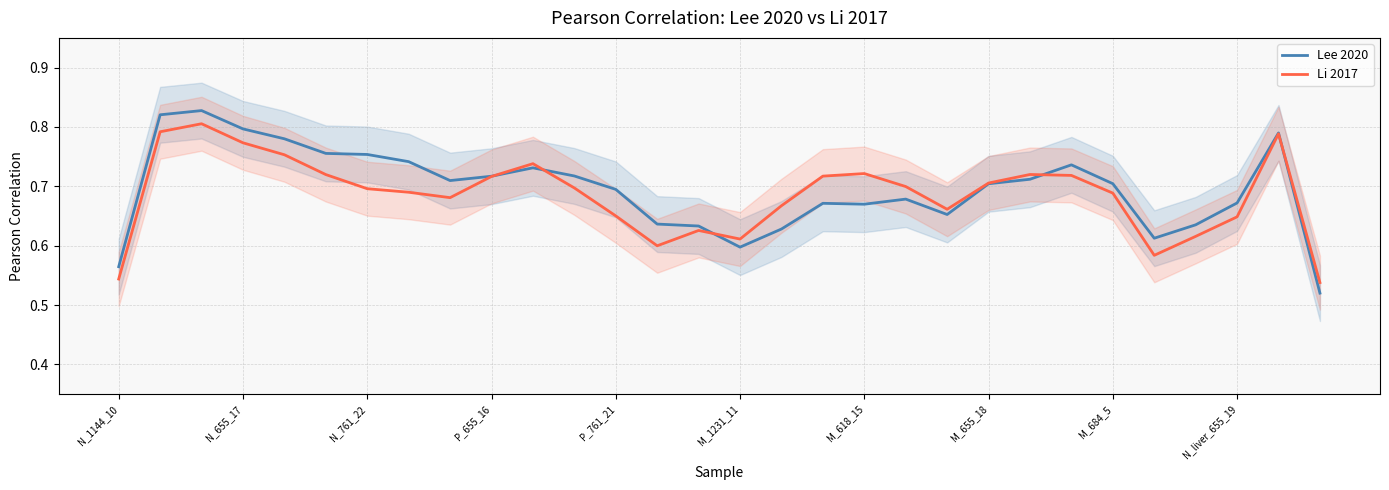

True or false: Lee 2020 has a value of 0.3 at N_761_22.

False